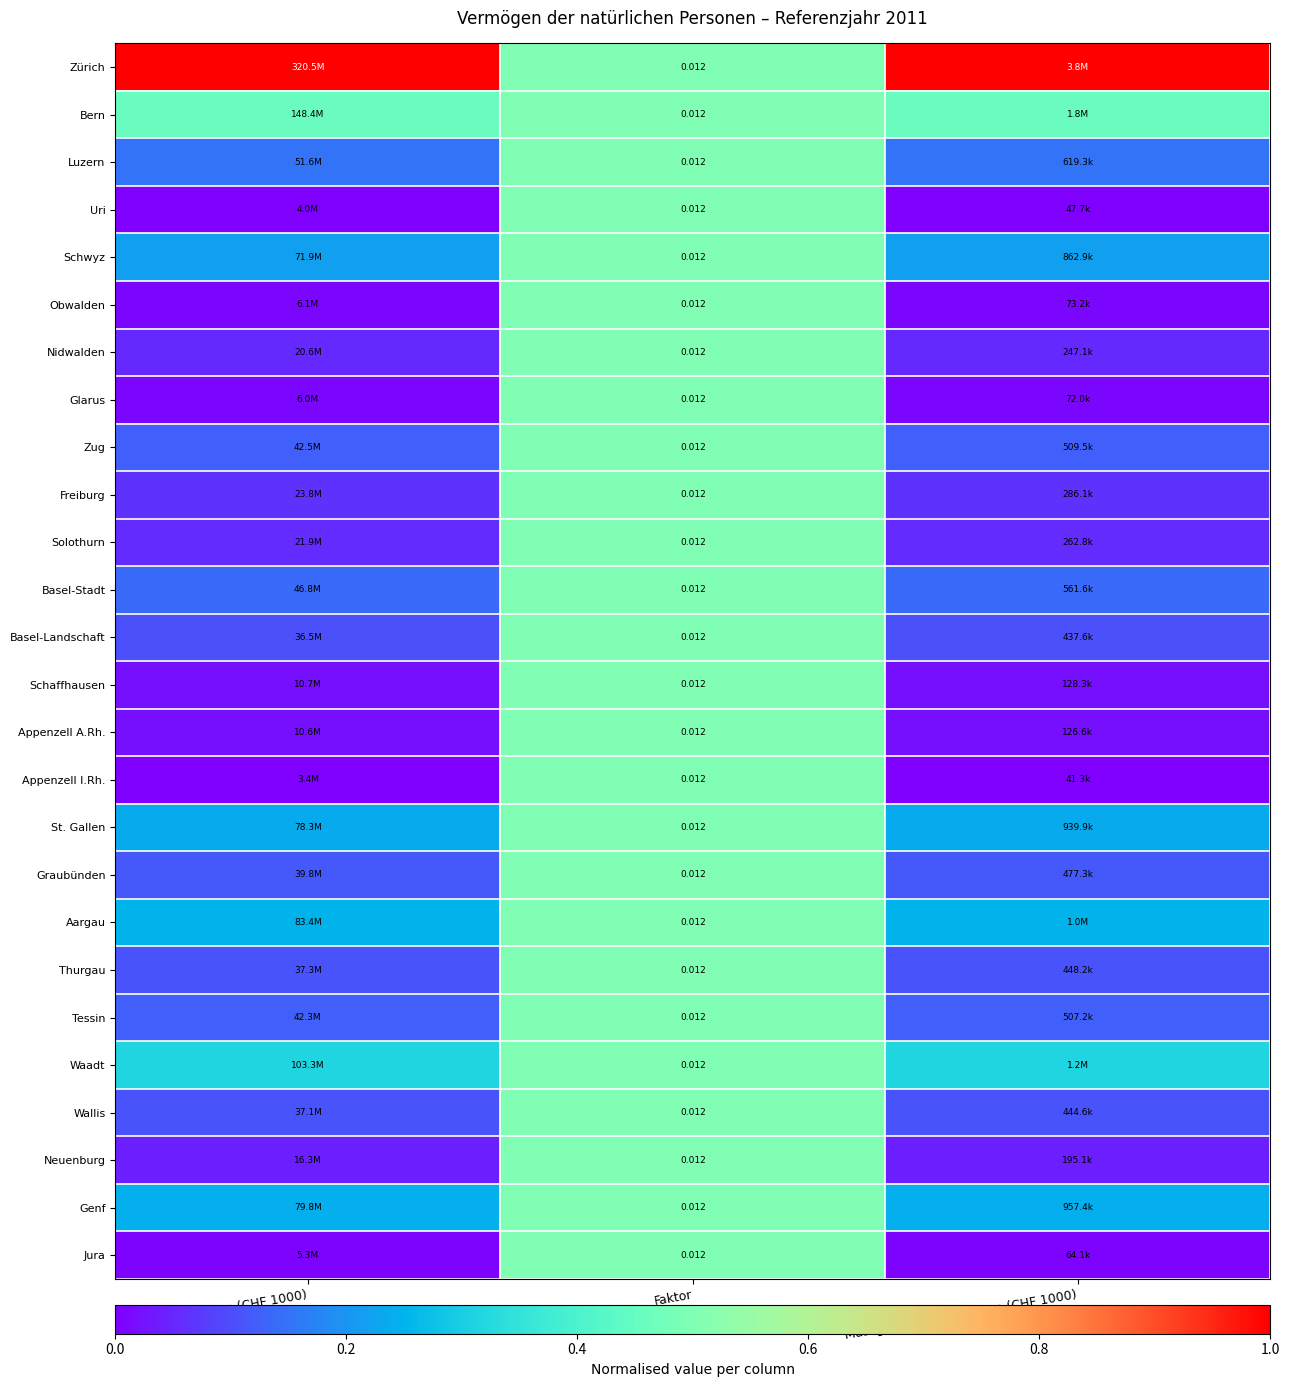

Count the number of data series in this chart.

26